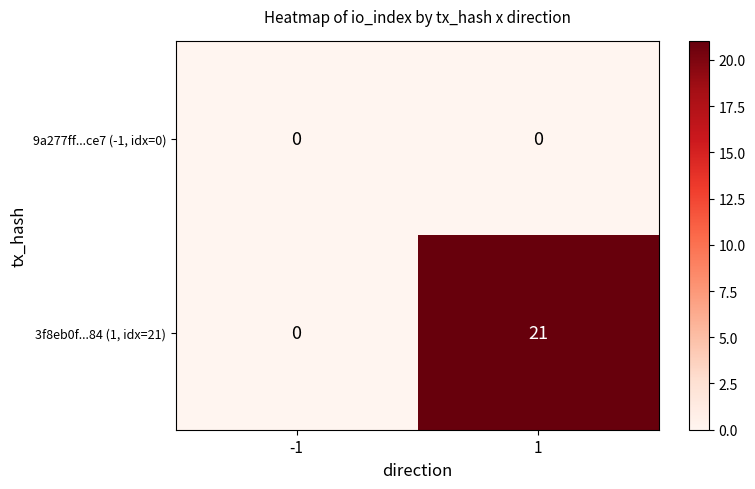

Reading left to right, transcribe all the data shown in this chart.

9a277ff...ce7 (-1, idx=0): -1=0	1=0
3f8eb0f...84 (1, idx=21): -1=0	1=21